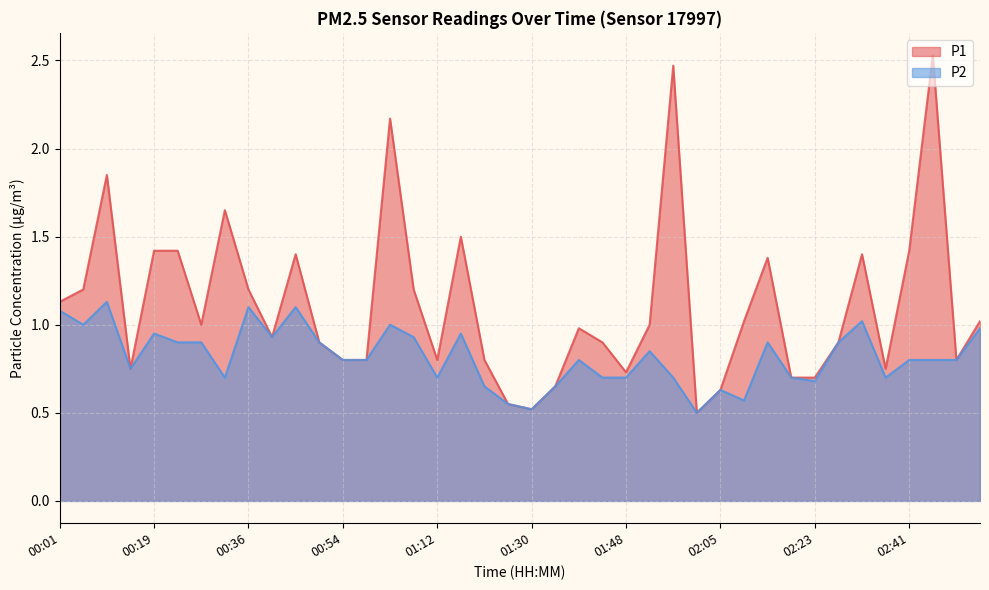

True or false: P1 has more than 0 points higher than both neighbors.

True